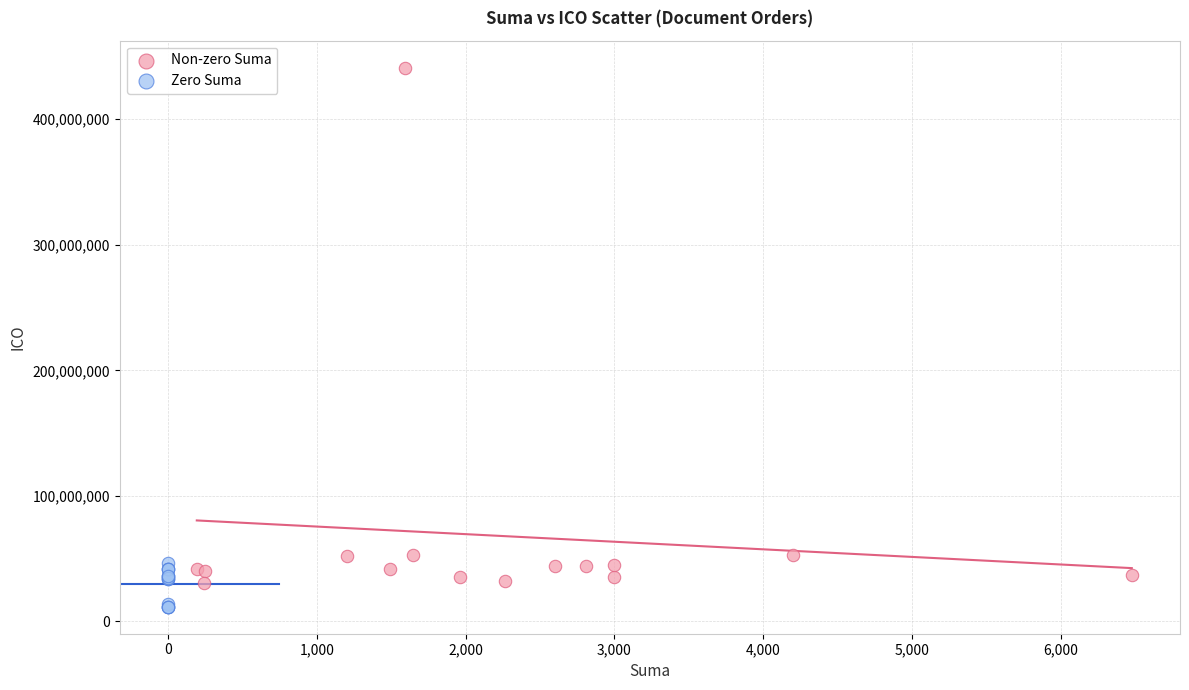

Which series has the largest Y range (max minus min)?

Non-zero Suma